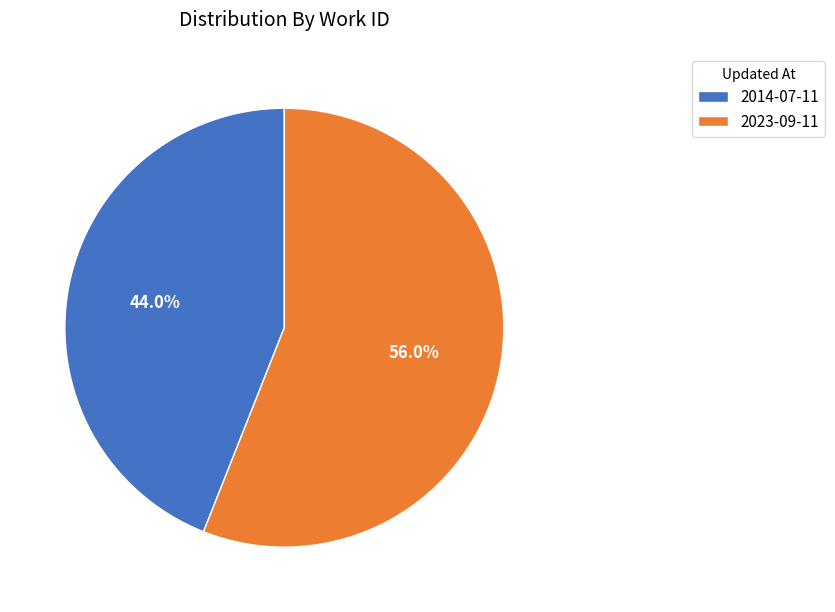

Rank the categories by value from highest to lowest.

2023-09-11, 2014-07-11